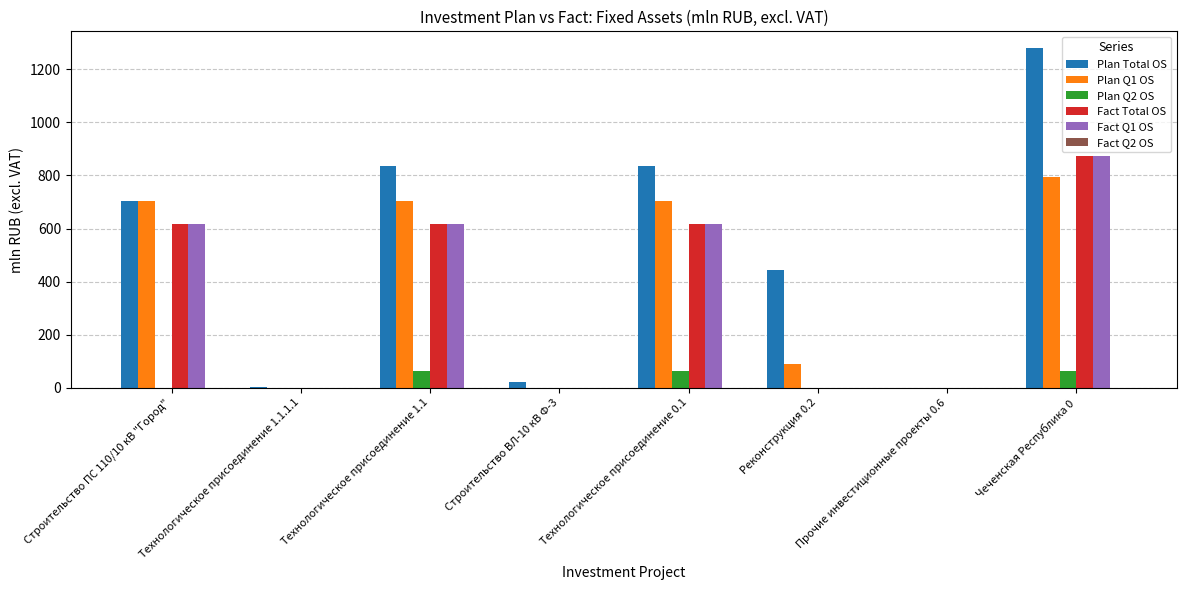

At which category does the chart reach its peak across all series?

Чеченская Республика 0